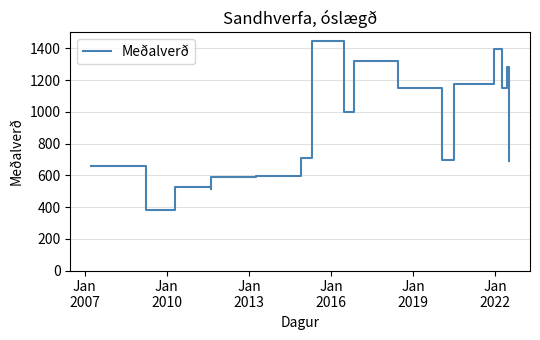

What is the difference between the maximum and minimum values?

1065